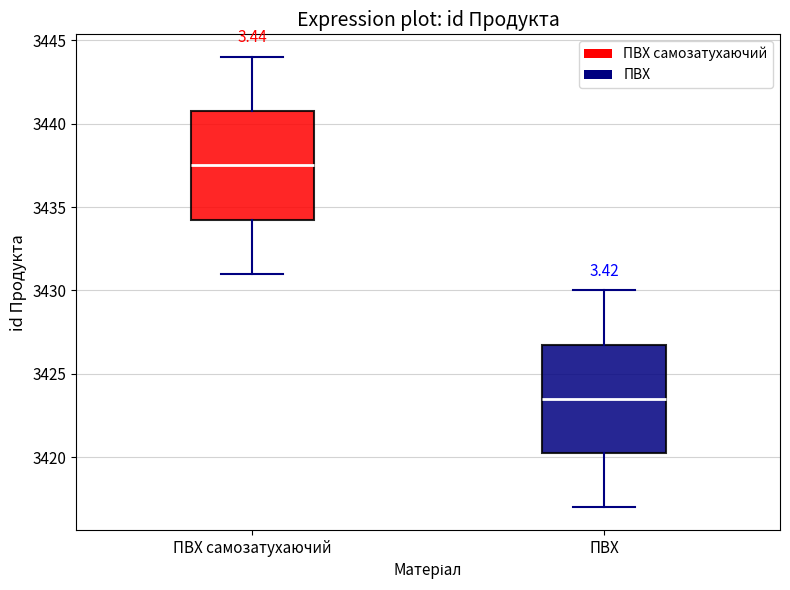

Which box's median line is the lowest?

ПВХ